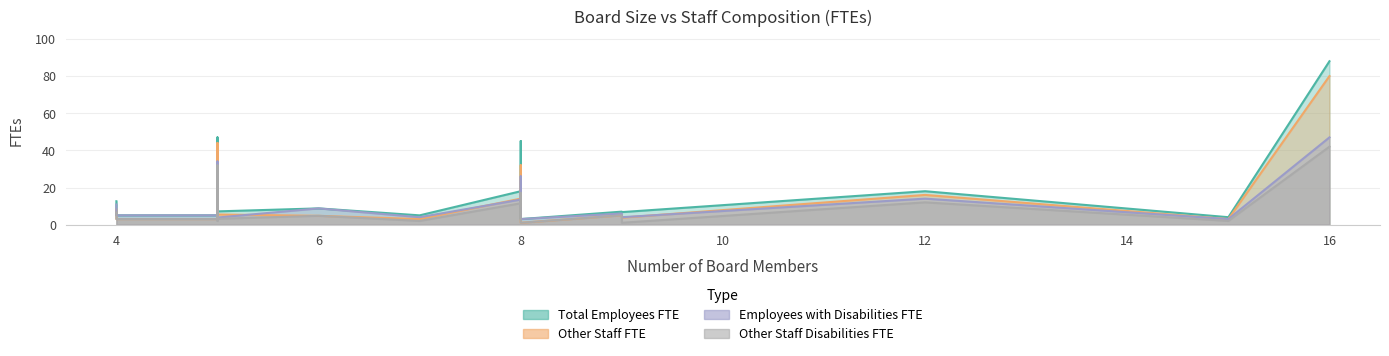

True or false: Other Staff FTE and Total Employees FTE cross at least once.

False